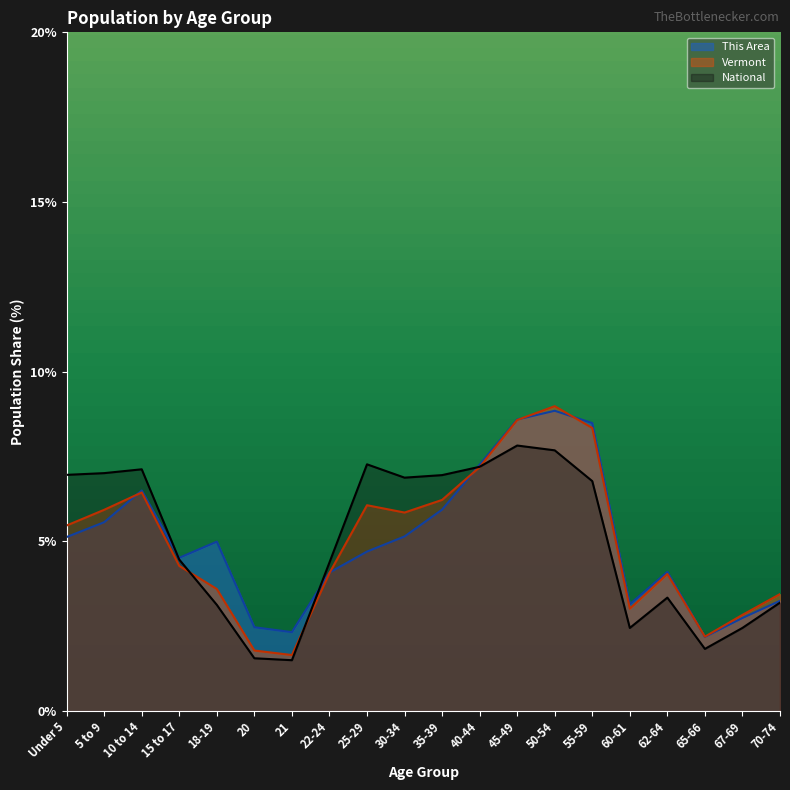

What is the sum of all This Area values?

100.0